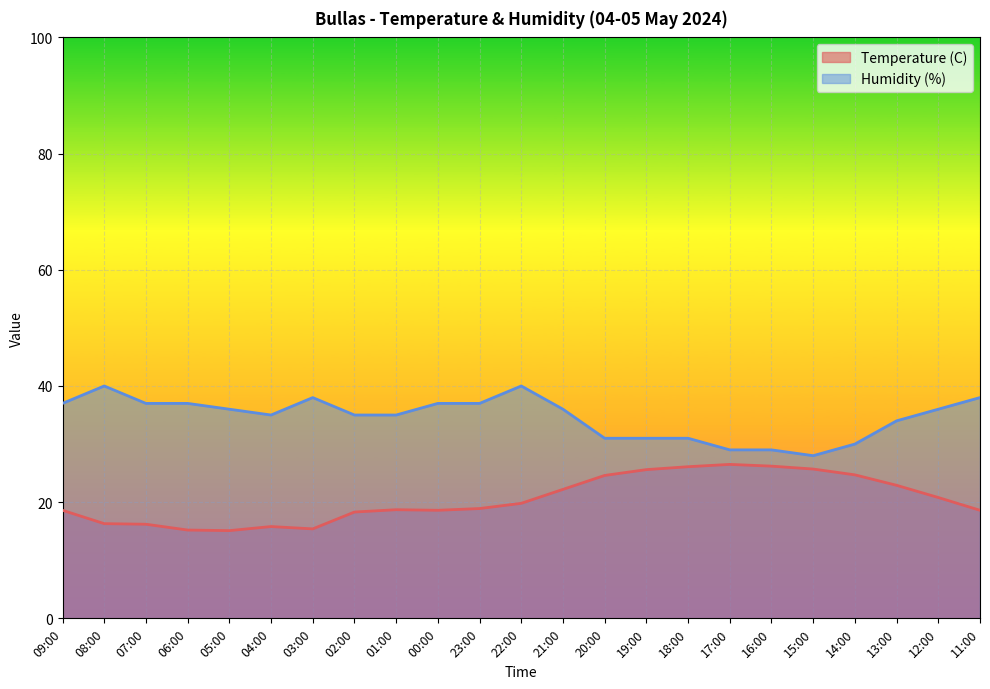

How many lines are shown in the chart?

2